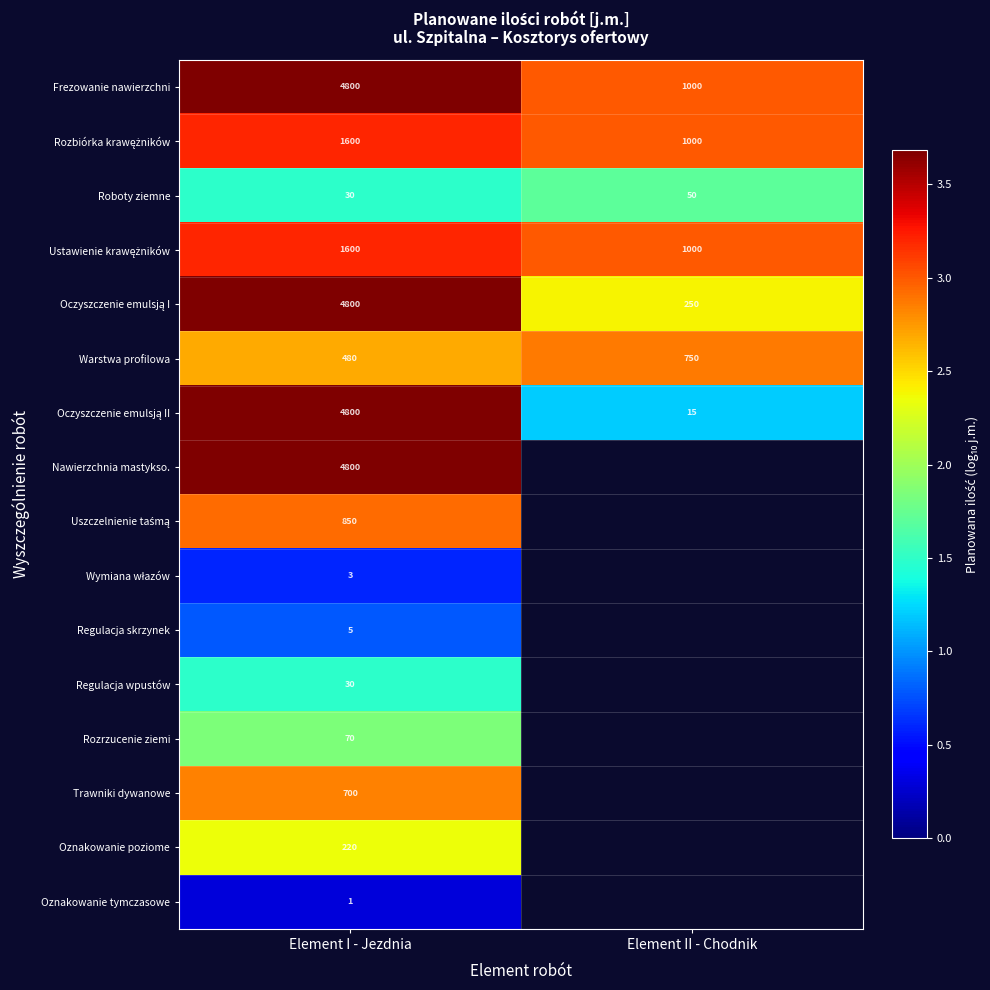

At which label does Frezowanie nawierzchni reach its peak?

Element I - Jezdnia